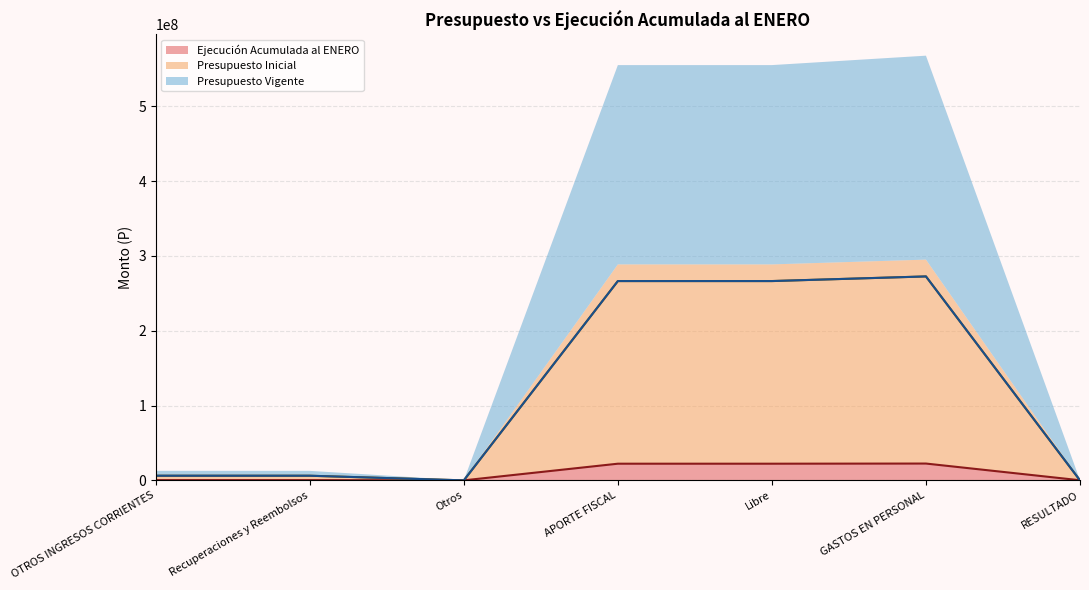

Reading left to right, what are all the values shown in this chart?

Ejecución Acumulada al ENERO (line): 339355	324130	15225	22270606	22270606	22466737	143224
Presupuesto Inicial (line): 6192813	6192813	0	266323807	266323807	272516620	0
Presupuesto Vigente (line): 6192813	6192813	0	266323807	266323807	272516620	0